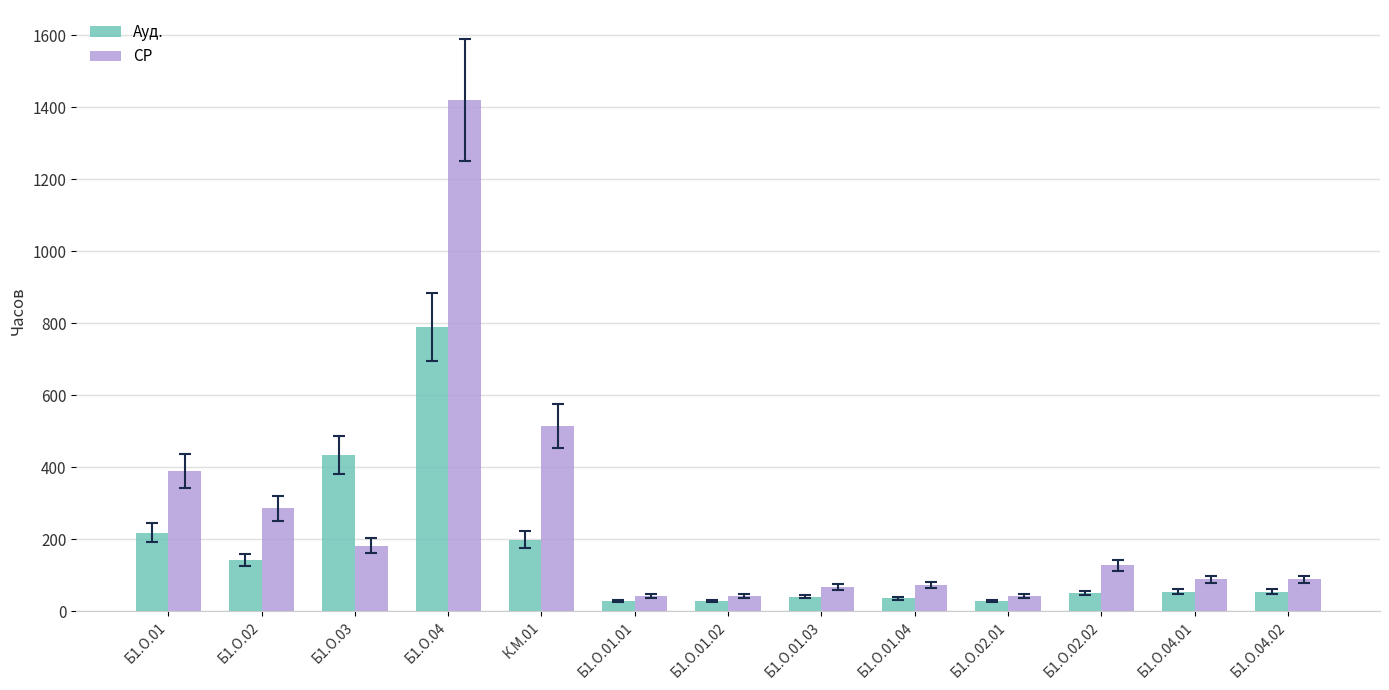

At which category is the sum across all series the highest?

Б1.О.04